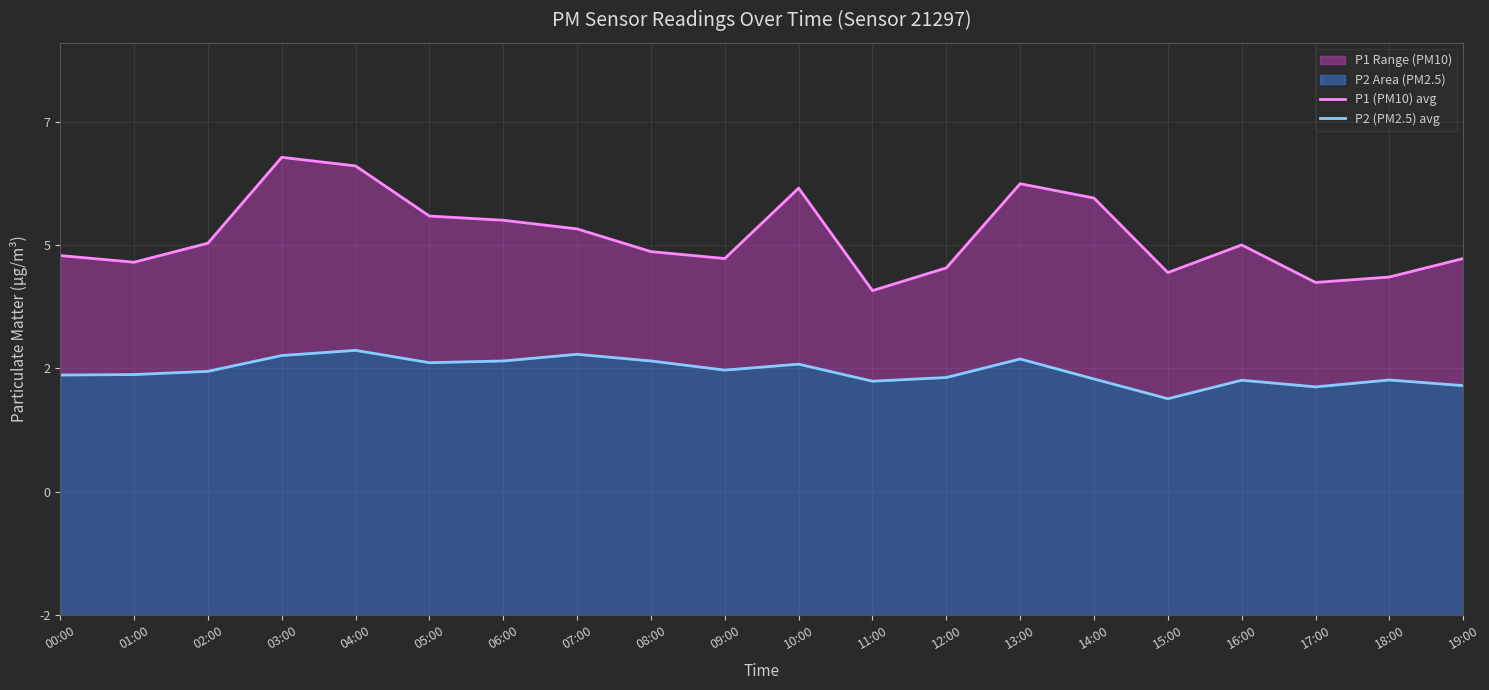

At 08:00, list the series in order from smallest to largest.

P2 (PM2.5) avg, P1 (PM10) avg